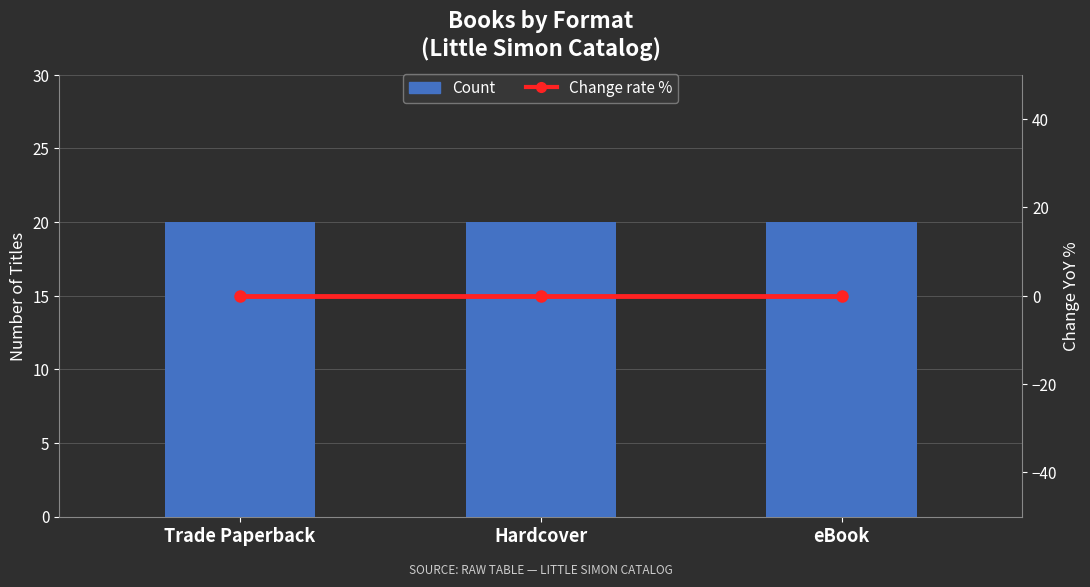

Reading left to right, what are all the values shown in this chart?

Count: 20	20	20
Change rate %: 0	0	0